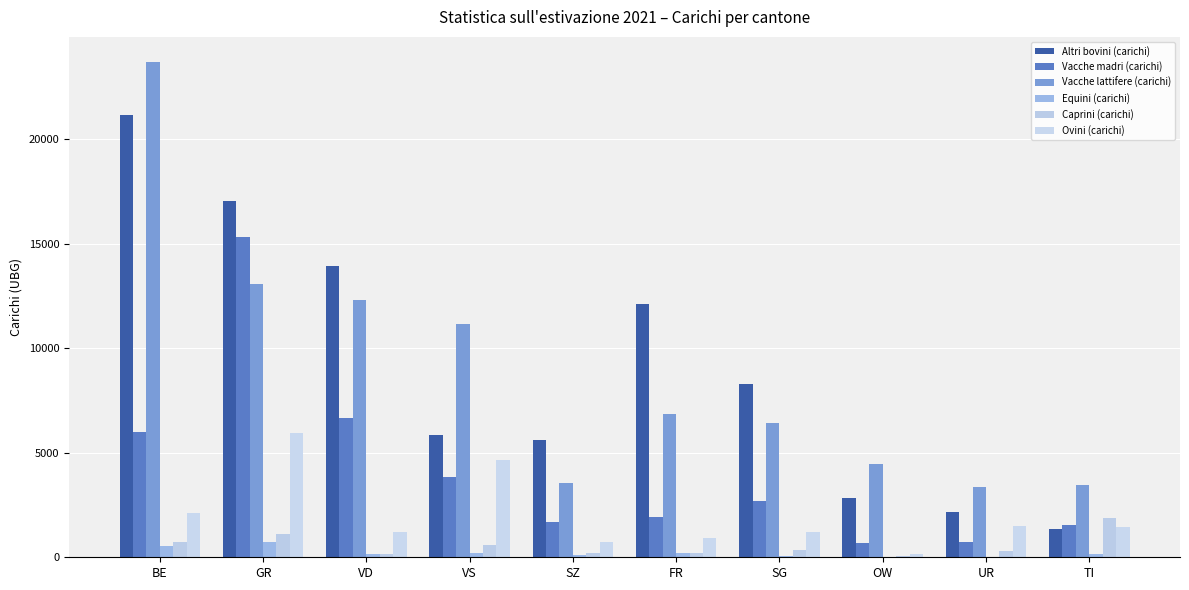

List the labels in order of Vacche madri (carichi) value, largest first.

GR, VD, BE, VS, SG, FR, SZ, TI, UR, OW